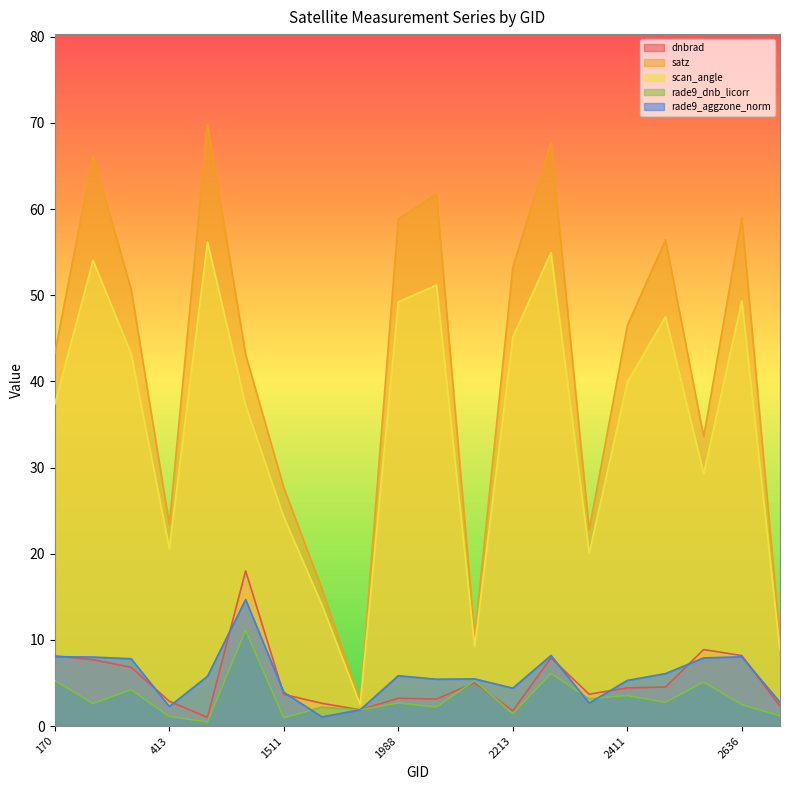

Does the chart display data point markers on the line(s)?

No